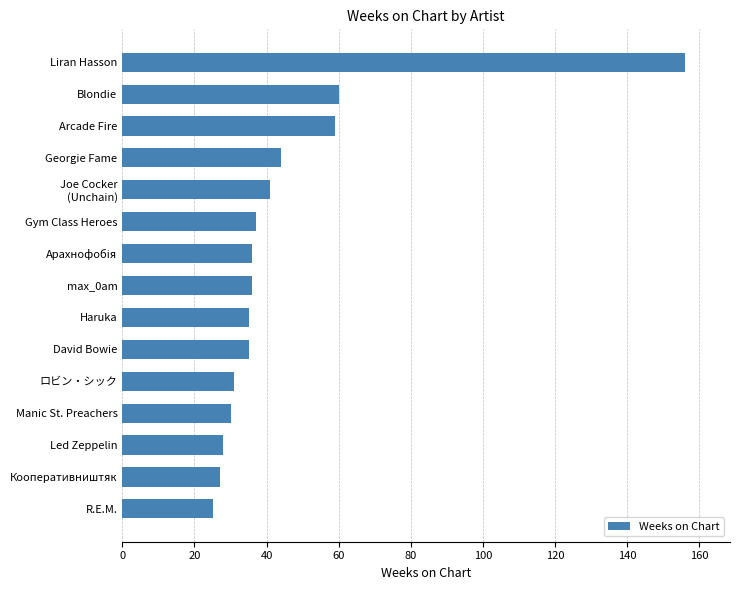

True or false: the data shows 16 at max_0am.

False